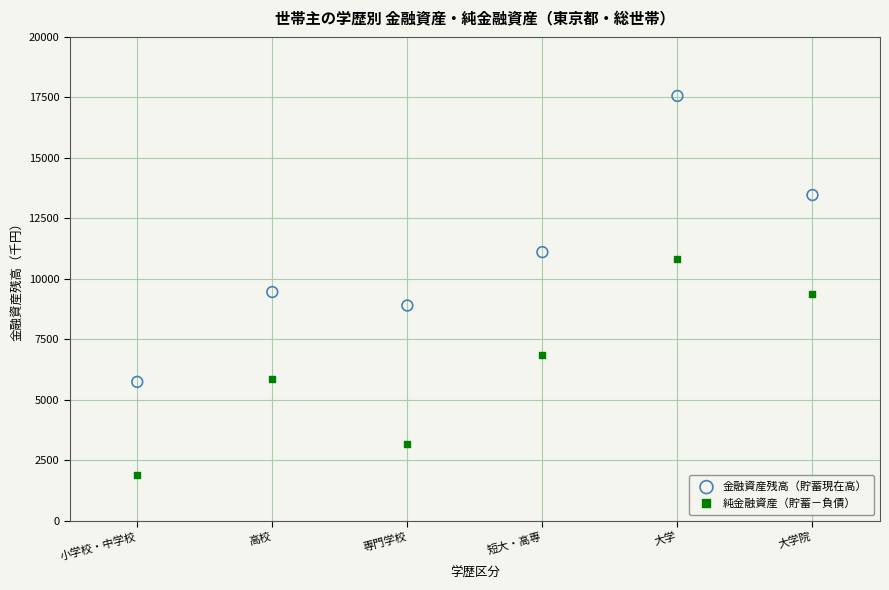

Which series reaches the maximum Y coordinate?

金融資産残高（貯蓄現在高）